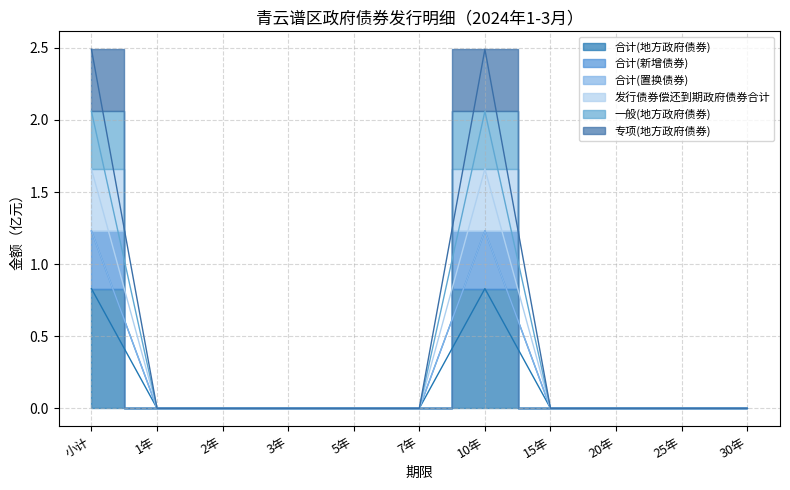

The value of 合计(地方政府债券) at 5年 is 0.0. True or false?

True